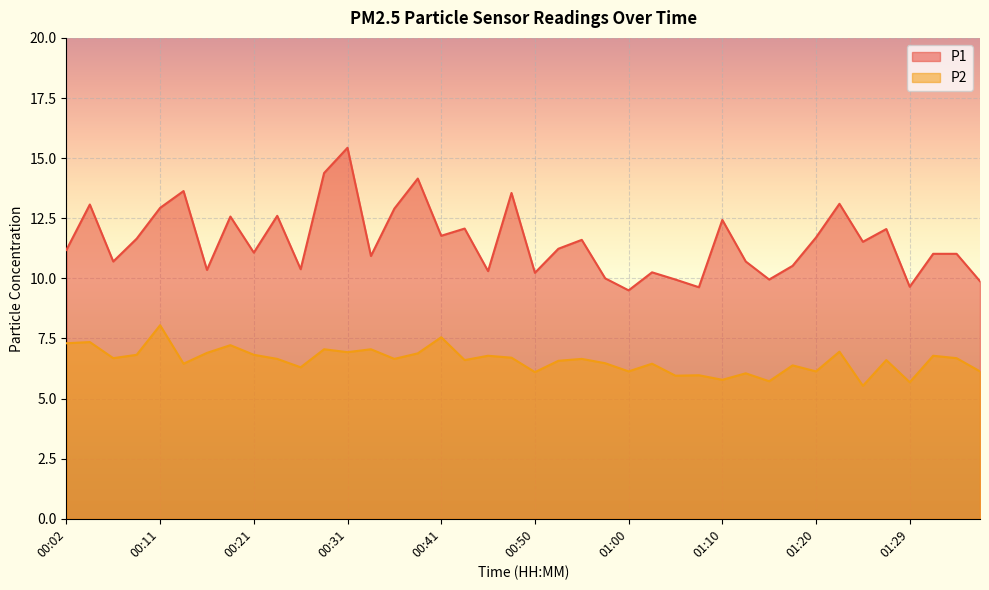

Reading left to right, what are all the values shown in this chart?

P1: 11.2	13.1	10.7	11.7	12.9	13.6	10.3	12.6	11.1	12.6	10.4	14.4	15.4	10.9	12.9	14.2	11.8	12.1	10.3	13.6	10.2	11.2	11.6	10.0	9.5	10.2	9.9	9.6	12.4	10.7	9.9	10.5	11.7	13.1	11.5	12.1	9.7	11.0	11.0	9.9
P2: 7.3	7.3	6.7	6.8	8.1	6.5	6.9	7.2	6.8	6.7	6.3	7.0	6.9	7.0	6.7	6.9	7.5	6.6	6.8	6.7	6.1	6.6	6.7	6.5	6.1	6.5	6.0	6.0	5.8	6.0	5.7	6.4	6.1	7.0	5.5	6.6	5.7	6.8	6.7	6.1